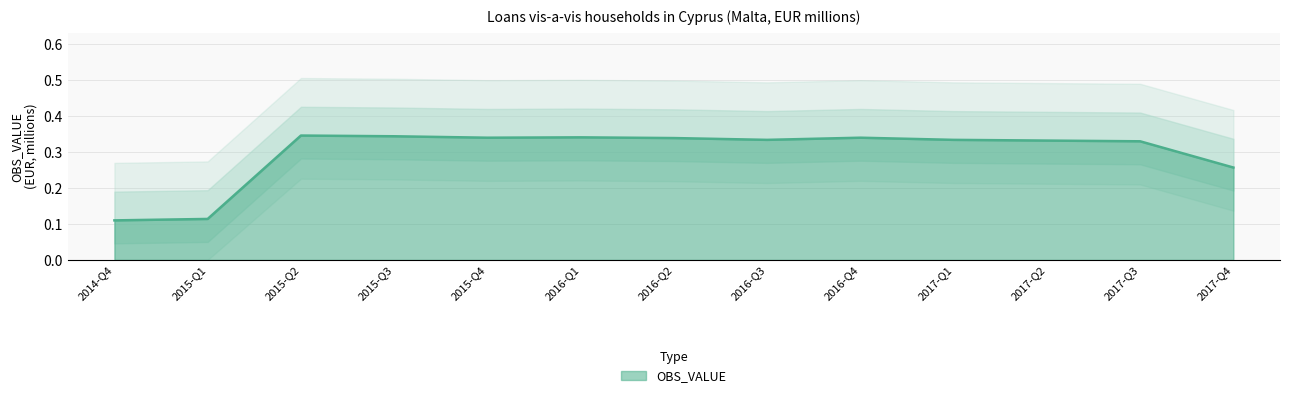

Which category has the lowest value across all series?

2014-Q4